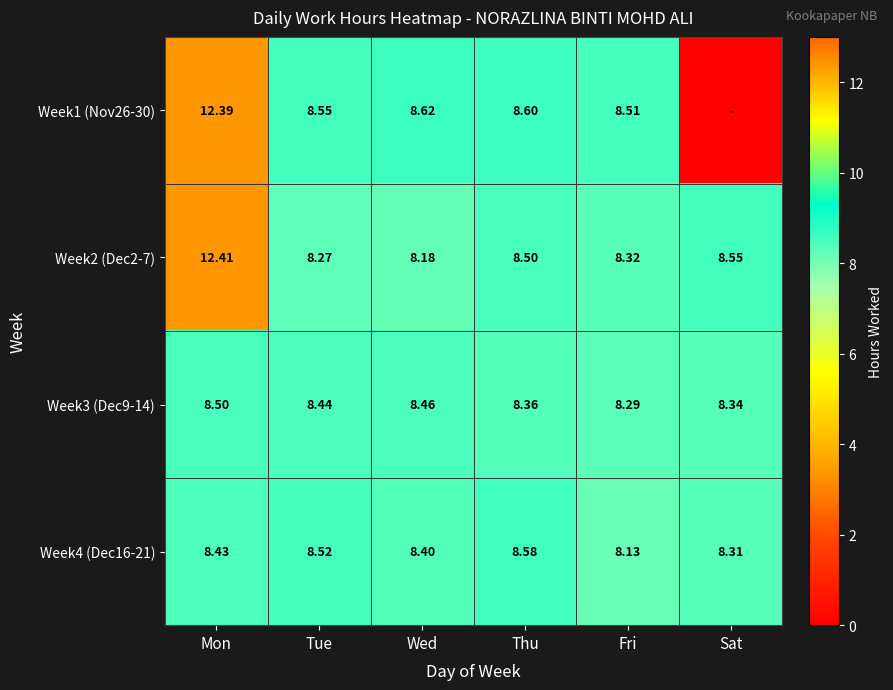

List the labels in order of Week3 (Dec9-14) value, smallest first.

Fri, Sat, Thu, Tue, Wed, Mon